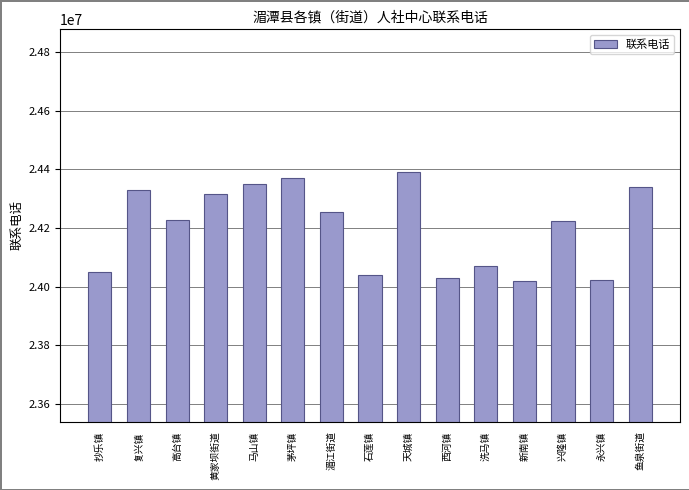

What is the change in value from 复兴镇 to 茅坪镇?

+40106